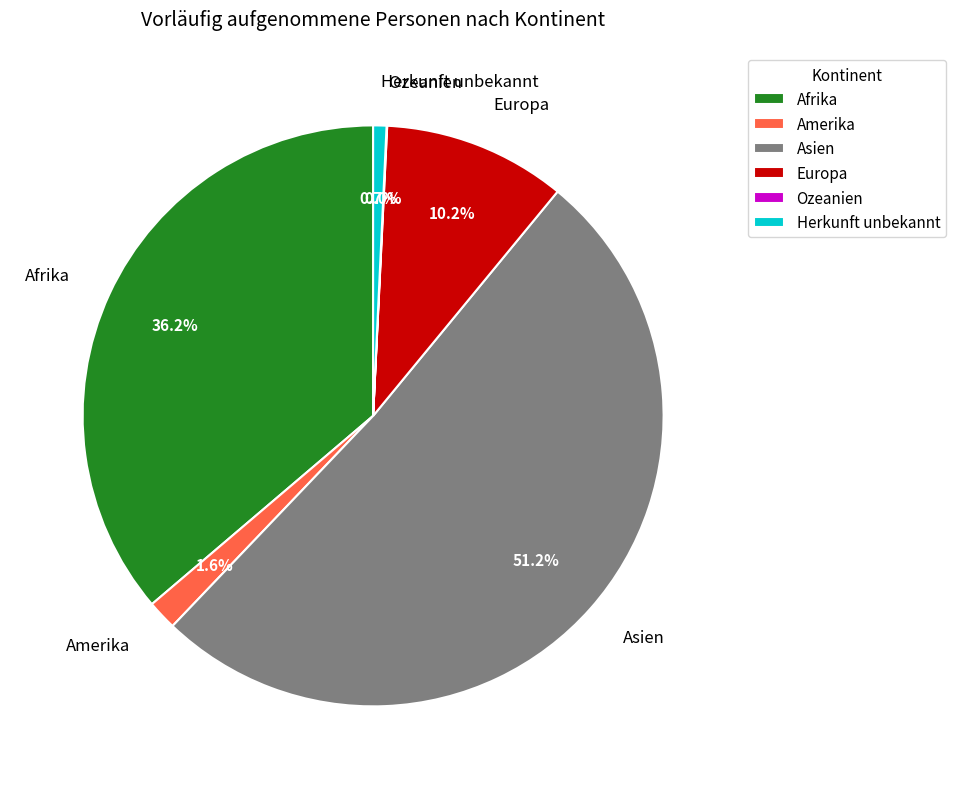

Does Europa represent more than half of the total?

No